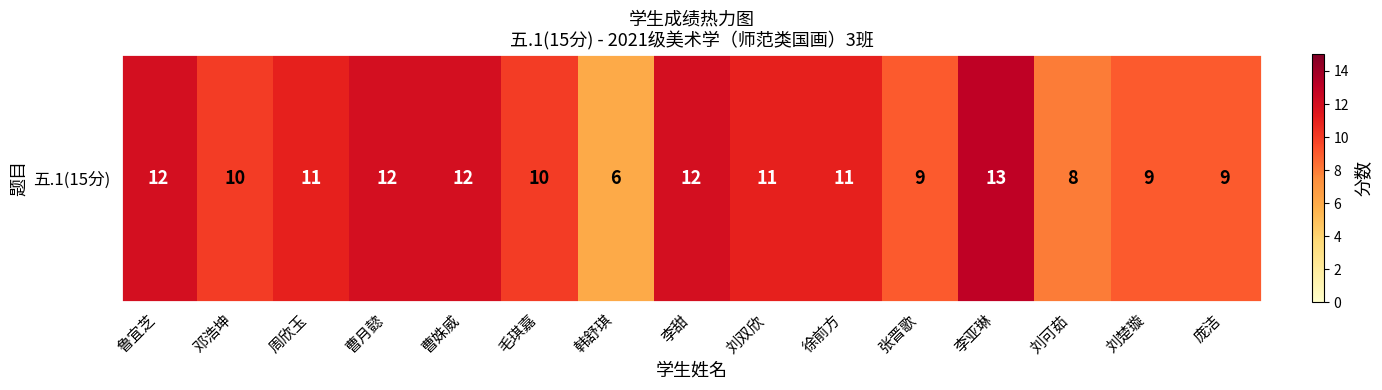

Reading left to right, what are all the values shown in this chart?

鲁宜芝=12	邓浩坤=10	周欣玉=11	曹月懿=12	曹姝威=12	毛琪嘉=10	韩舒琪=6	李甜=12	刘双欣=11	徐前方=11	张晋歌=9	李亚琳=13	刘可茹=8	刘楚璇=9	庞洁=9